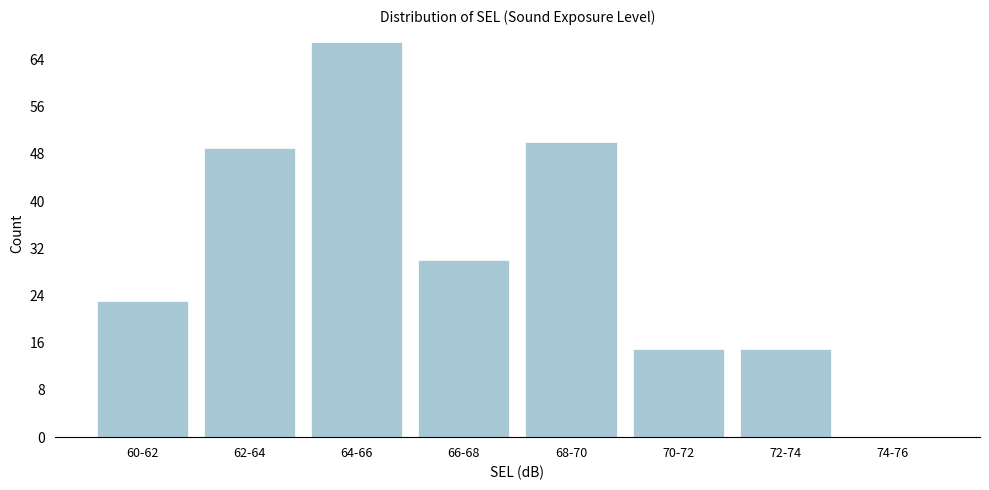

Reading left to right, what are all the values shown in this chart?

60-62=23	62-64=49	64-66=67	66-68=30	68-70=50	70-72=15	72-74=15	74-76=0